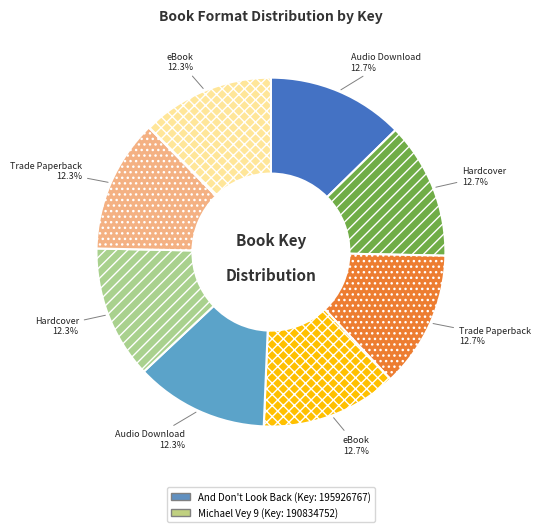

Is there a majority slice in this chart?

No